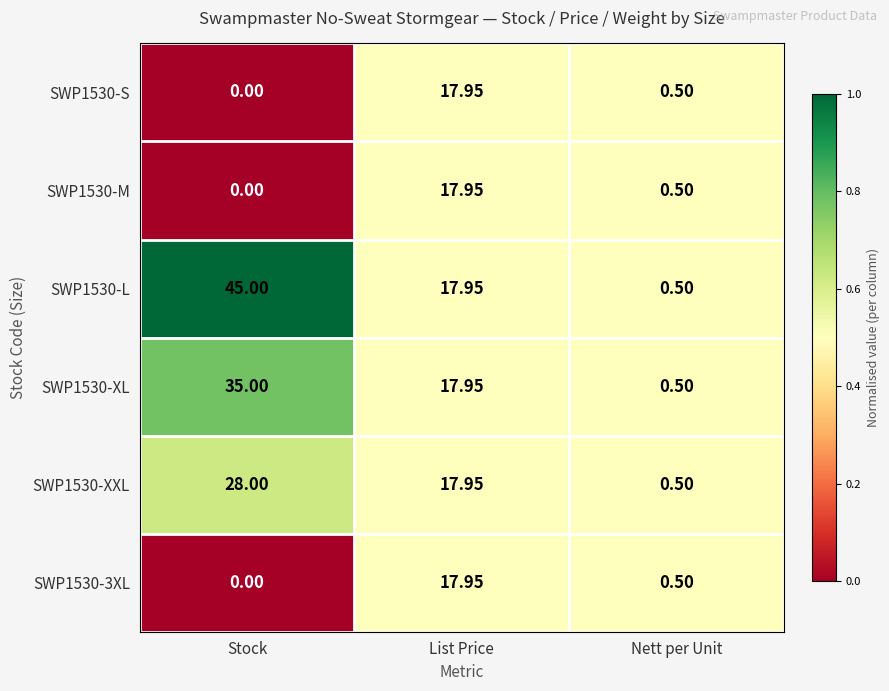

List the labels in order of SWP1530-S value, largest first.

List Price, Nett per Unit, Stock